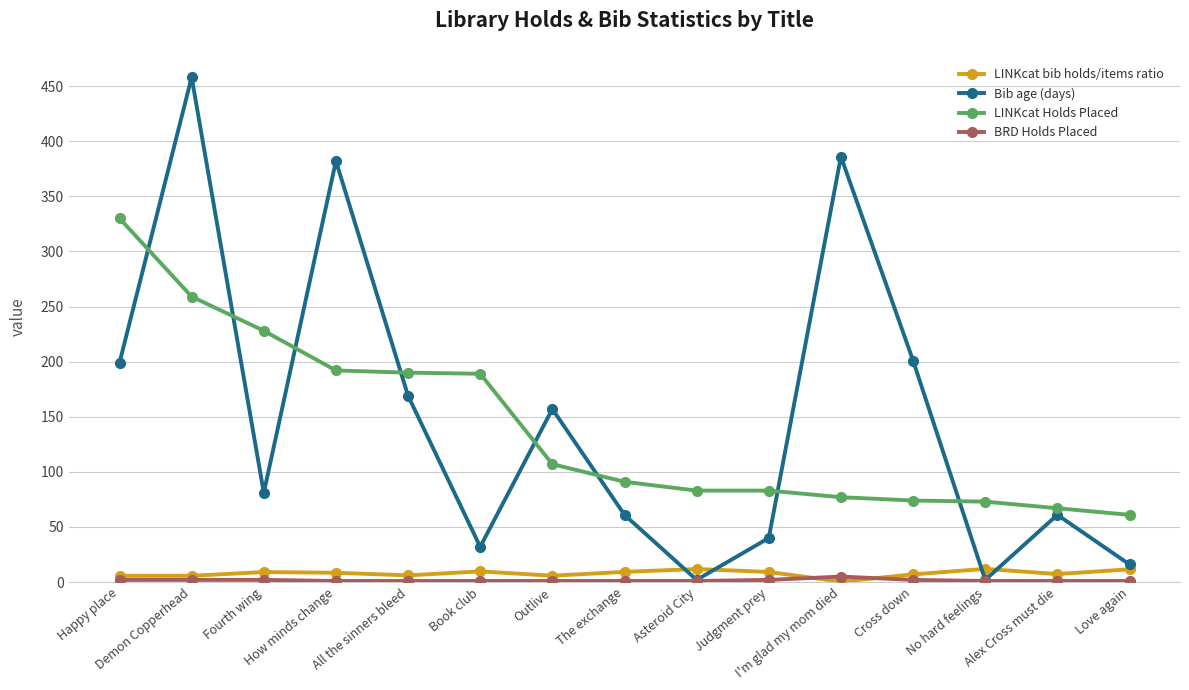

What are all the series names shown in the legend?

LINKcat bib holds/items ratio, Bib age (days), LINKcat Holds Placed, BRD Holds Placed